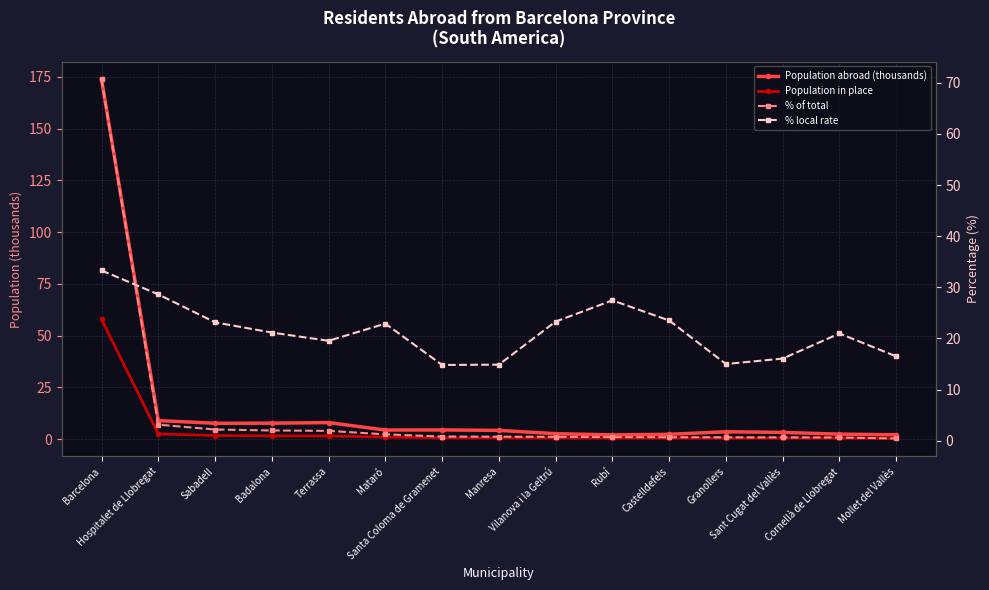

Reading left to right, what are all the values shown in this chart?

Population abroad (thousands): 173.7	9.0	7.7	7.7	8.0	4.4	4.5	4.3	2.7	2.1	2.4	3.6	3.3	2.5	2.1
Population in place: 57.8	2.6	1.8	1.6	1.6	1.0	0.7	0.6	0.6	0.6	0.6	0.5	0.5	0.5	0.4
% of total: 70.7	3.1	2.2	2.0	1.9	1.2	0.8	0.8	0.8	0.7	0.7	0.7	0.7	0.6	0.4
% local rate: 33.3	28.6	23.1	21.1	19.5	22.9	14.8	14.9	23.3	27.4	23.5	15.0	16.1	21.0	16.5